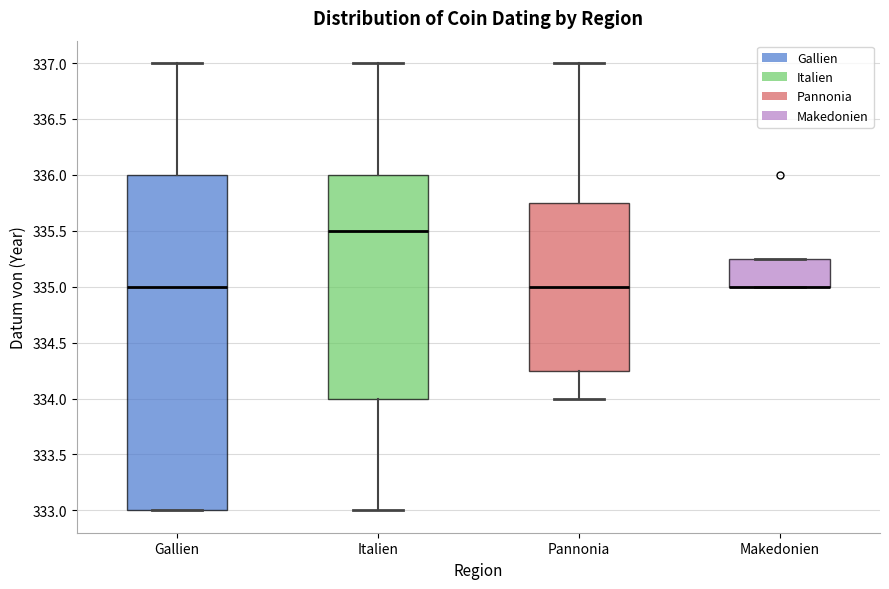

Comparing the boxes themselves (not the whiskers), which one is the tallest?

Gallien